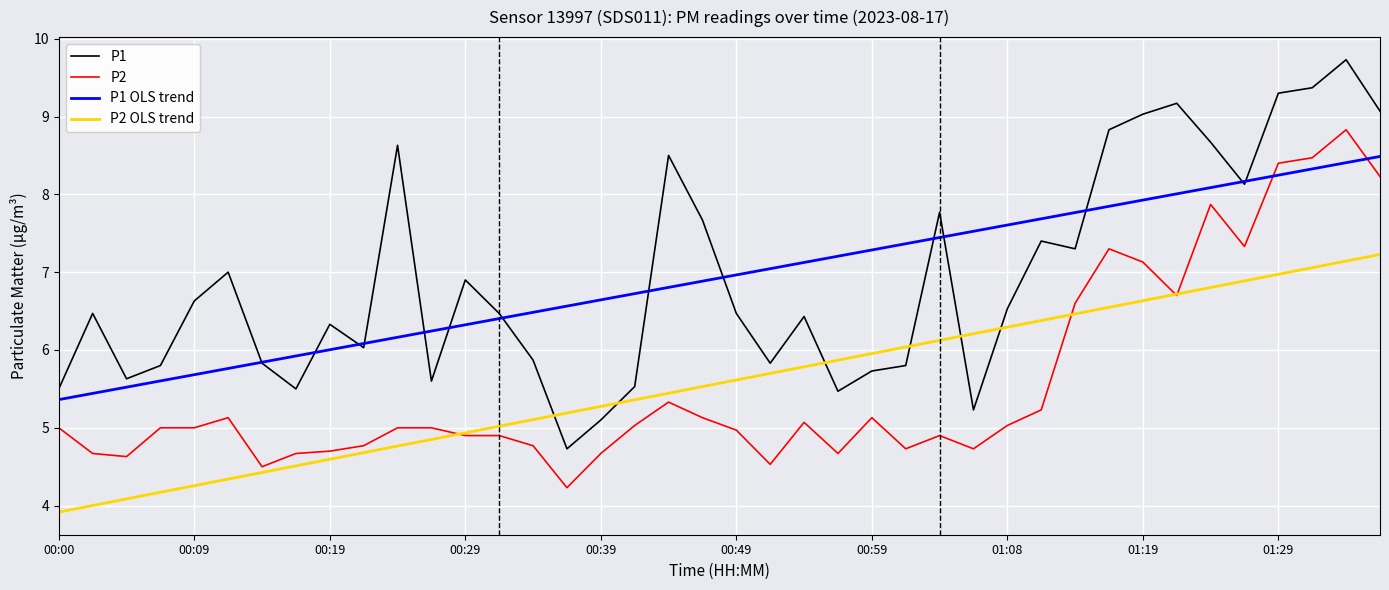

What is the minimum value for P2 OLS trend?

3.9